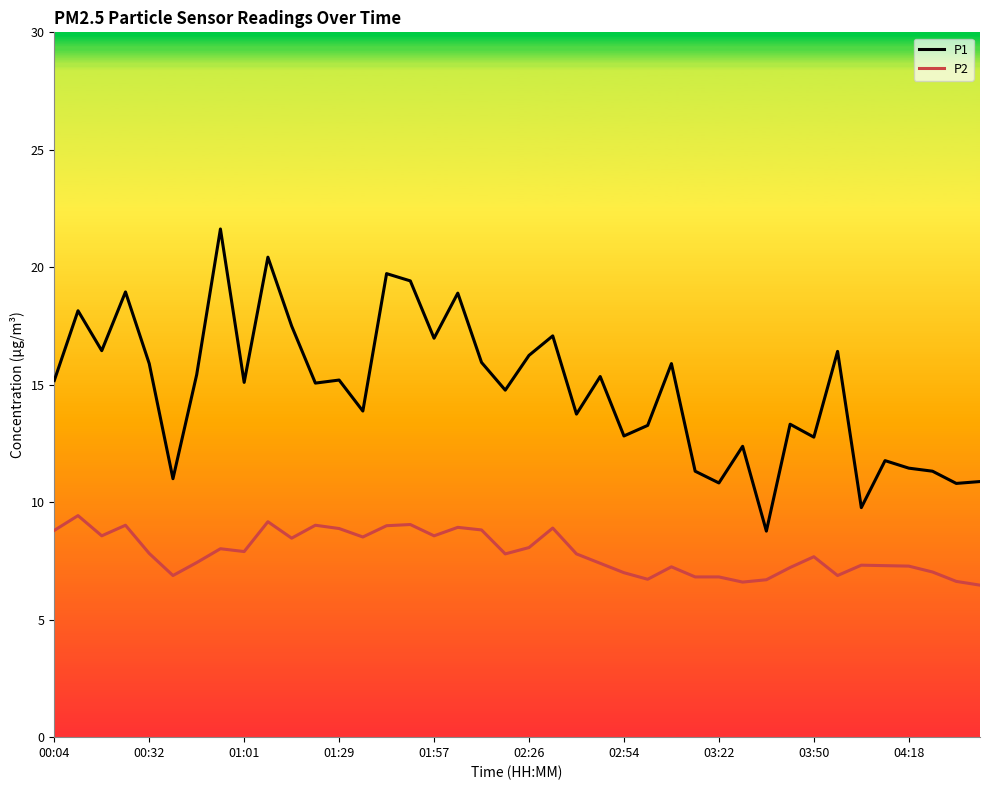

Which series has the largest total across all categories?

P1